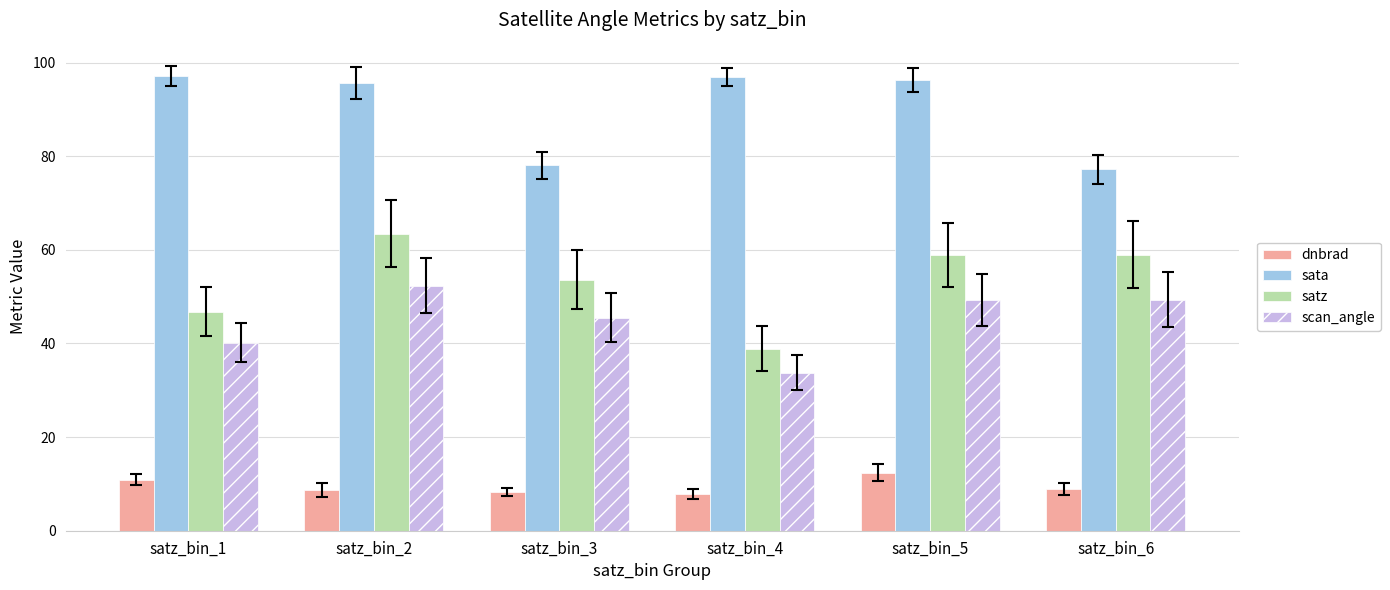

How many values in the scan_angle series are below 49?

3